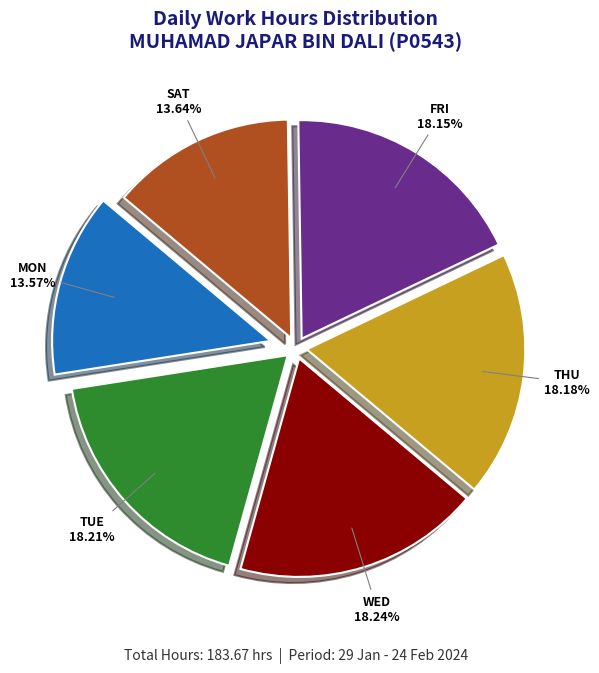

Is there a majority slice in this chart?

No